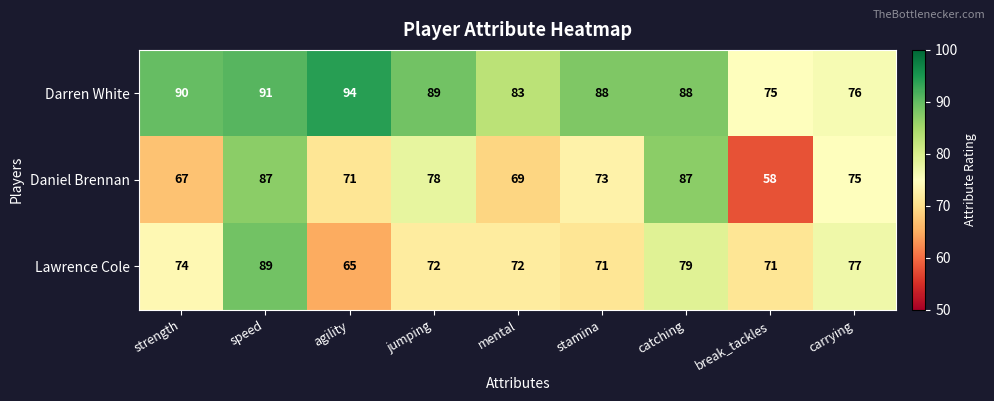

Read the Darren White value at mental, to the nearest 5.

85